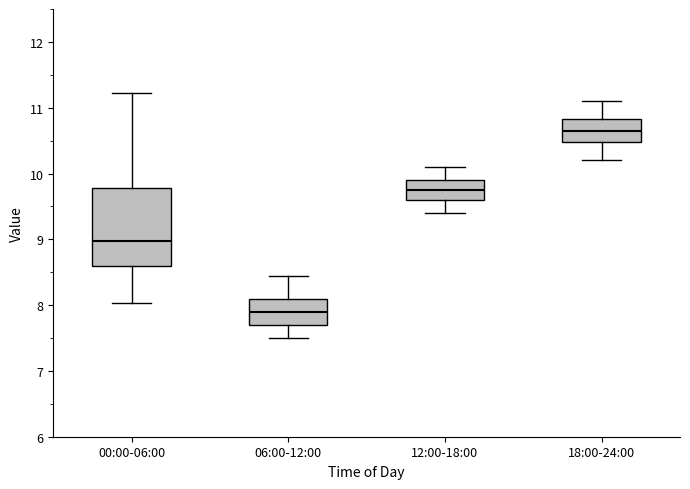

Reading left to right, transcribe this box plot: for each box, give where its median line is, the range the box spans, and where its two whiskers end, as read against the y-axis. The values are not printed on the chart, so give them approximately, as read against the axis.

00:00-06:00: median 9.0, box 8.6 to 9.8, whiskers 8.0 to 11.2
06:00-12:00: median 7.9, box 7.7 to 8.1, whiskers 7.5 to 8.5
12:00-18:00: median 9.8, box 9.6 to 9.9, whiskers 9.4 to 10.1
18:00-24:00: median 10.7, box 10.5 to 10.8, whiskers 10.2 to 11.1